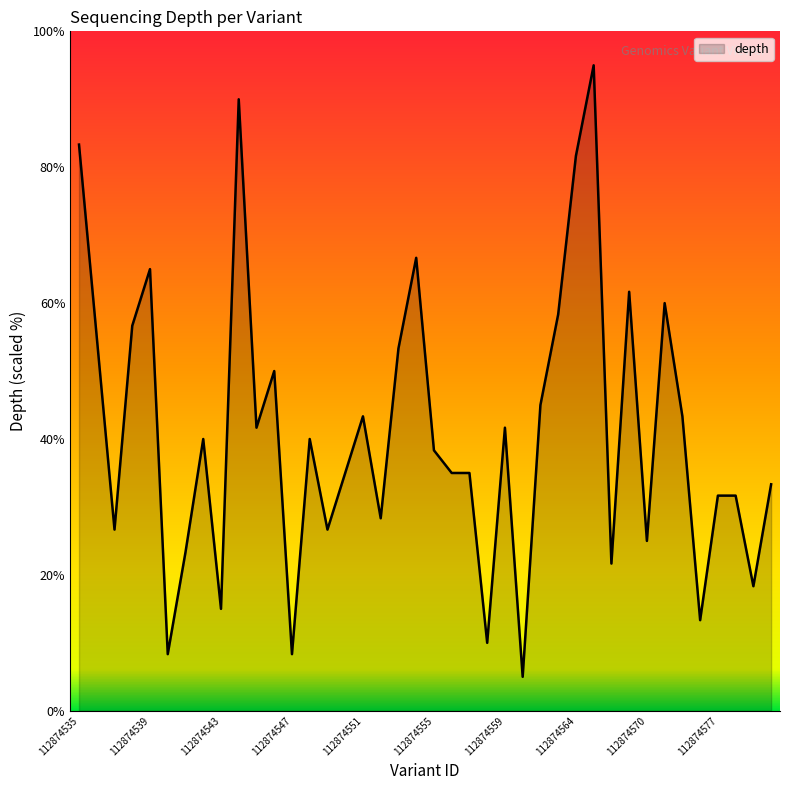

What is the maximum value shown in the chart?

95.0